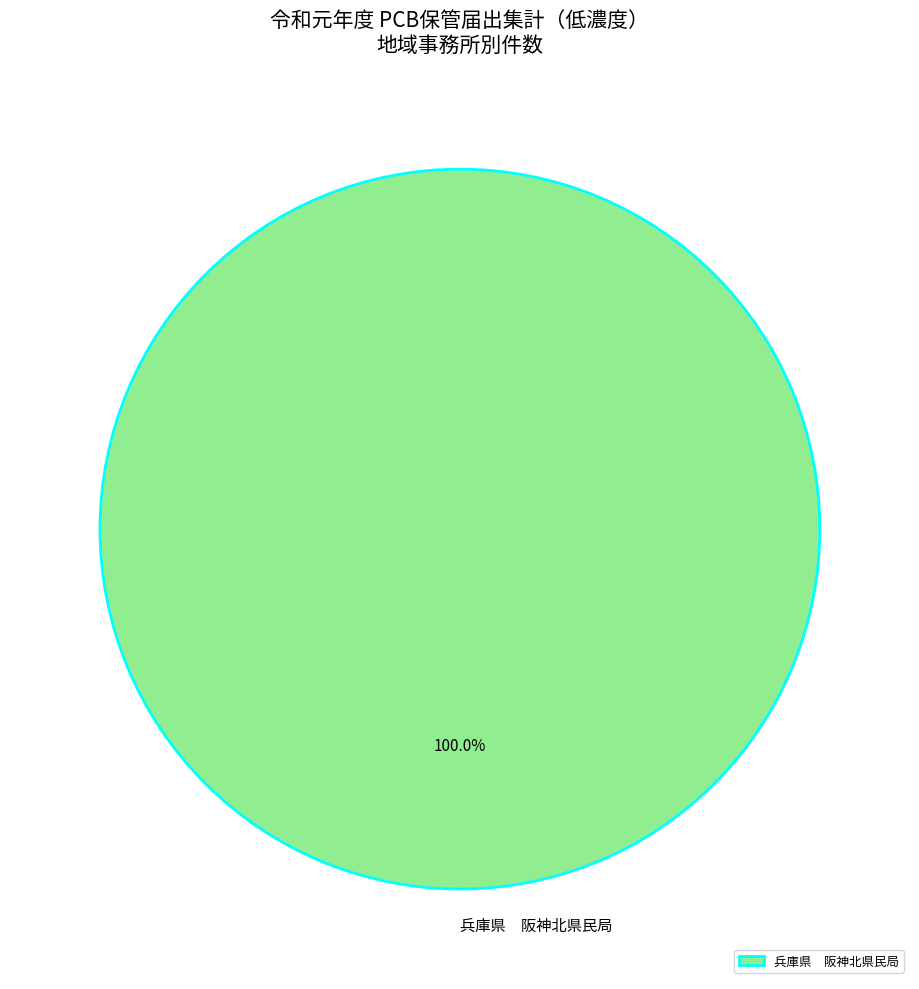

Rank the categories by value from lowest to highest.

兵庫県 阪神北県民局